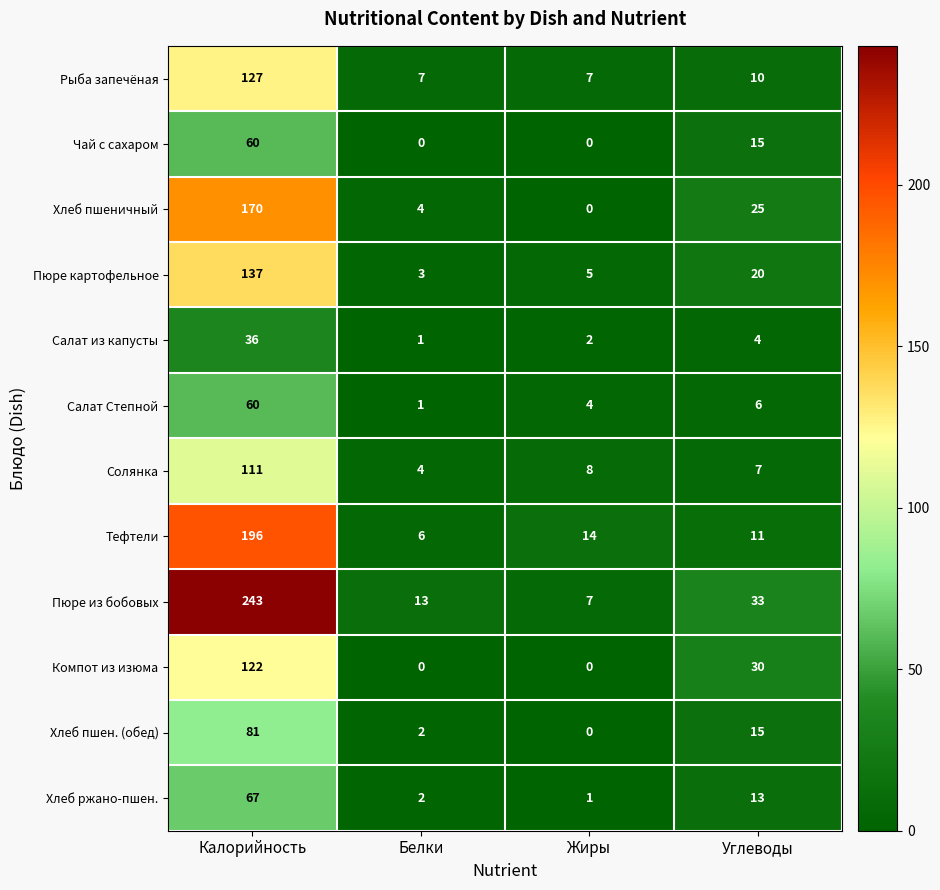

What is the difference between the maximum and second lowest values in the Чай с сахаром series?

60